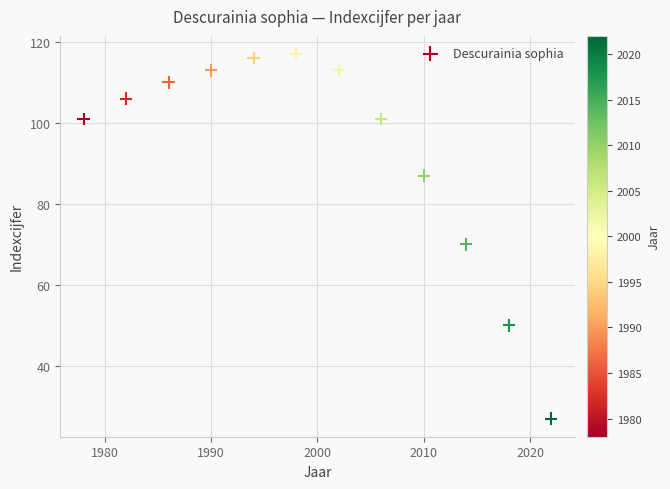

What Y value in the scatter plot is closest to 72?

70